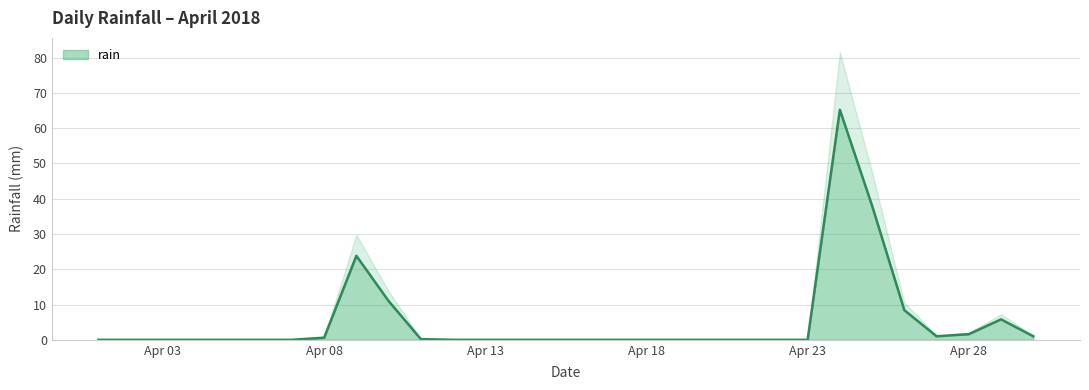

At which category does the chart reach its peak across all series?

2018-04-24